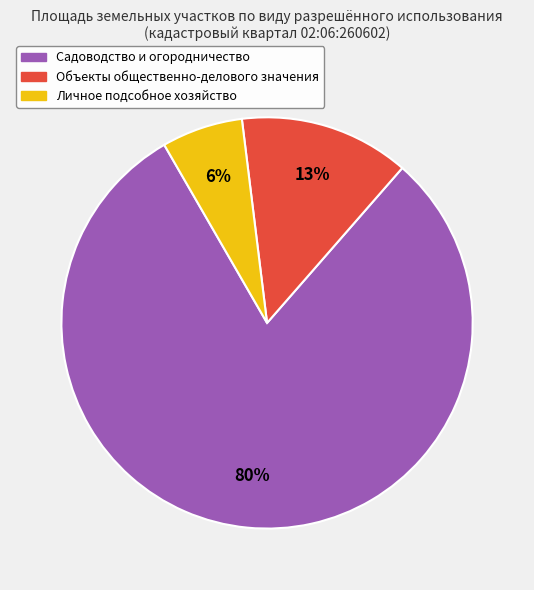

Does any single category account for the majority?

Yes